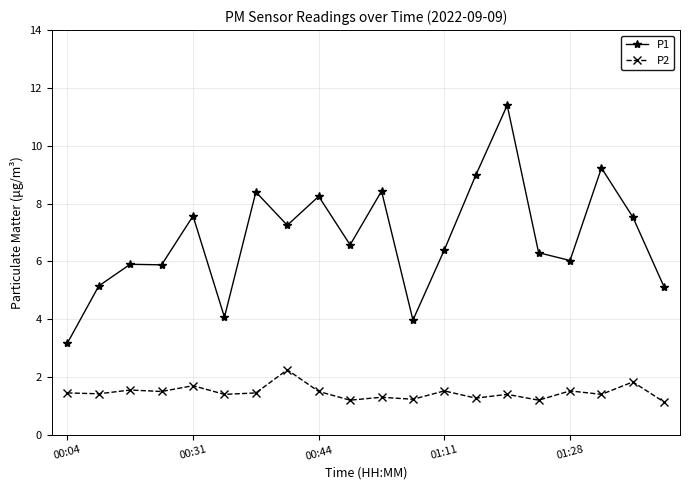

What is the difference between the maximum and minimum values in the P1 series?

8.2